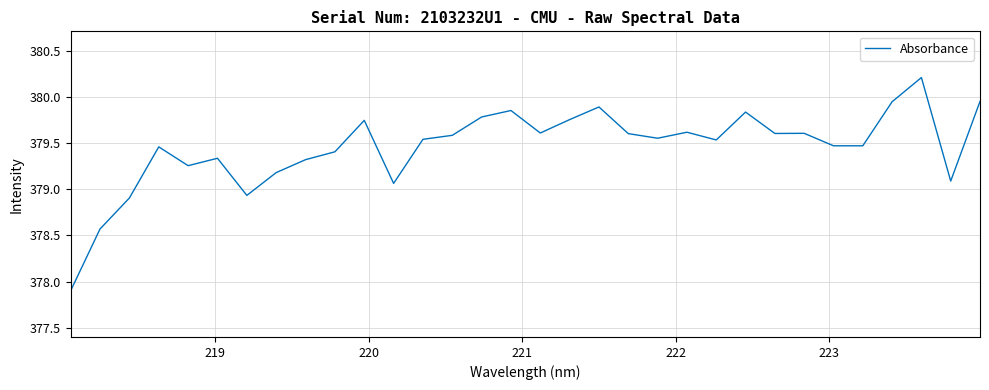

What is the difference between the maximum and minimum values?

2.3